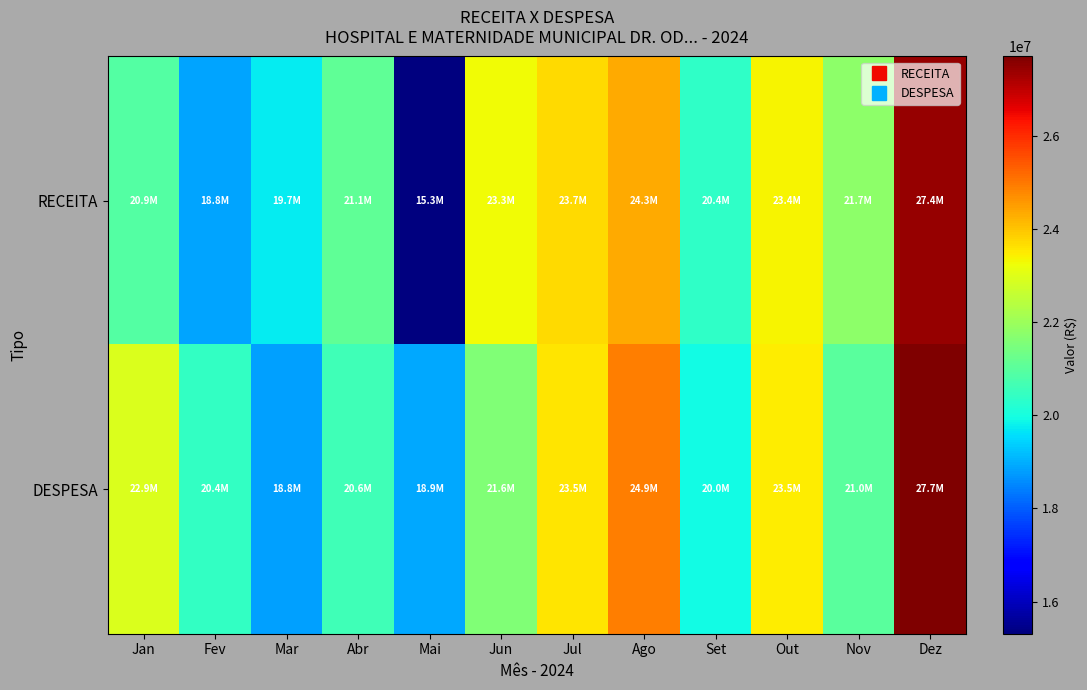

What is the maximum value shown in the chart?

27702384.7